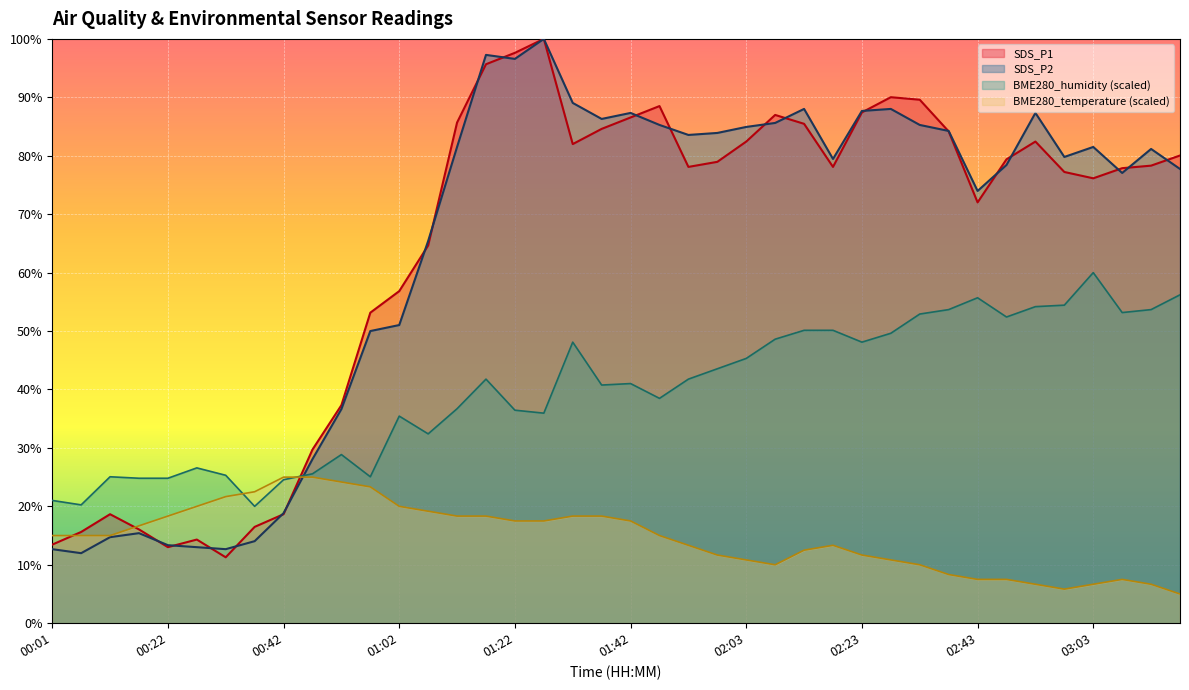

What is the minimum value shown in the chart?

5.0